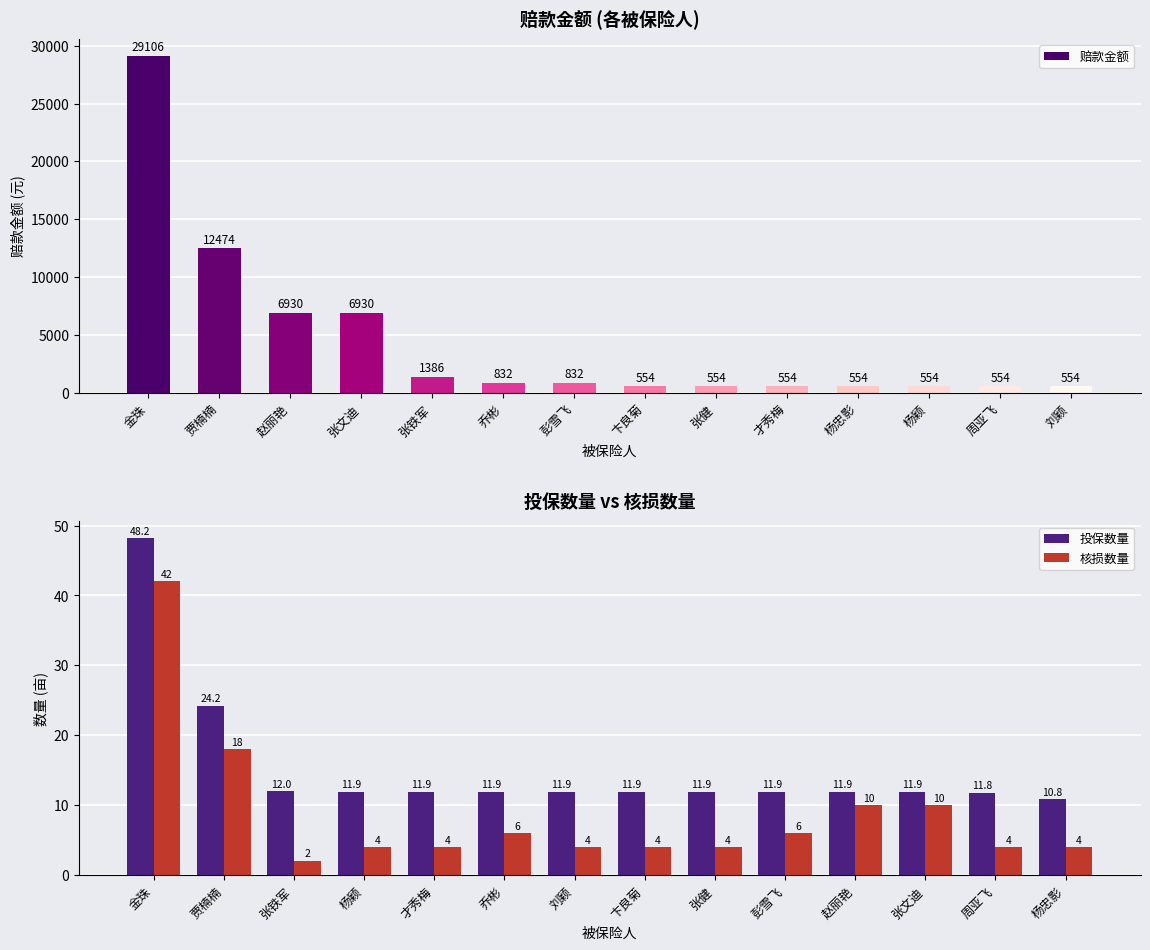

What is the maximum value for 赔款金额?

29106.0